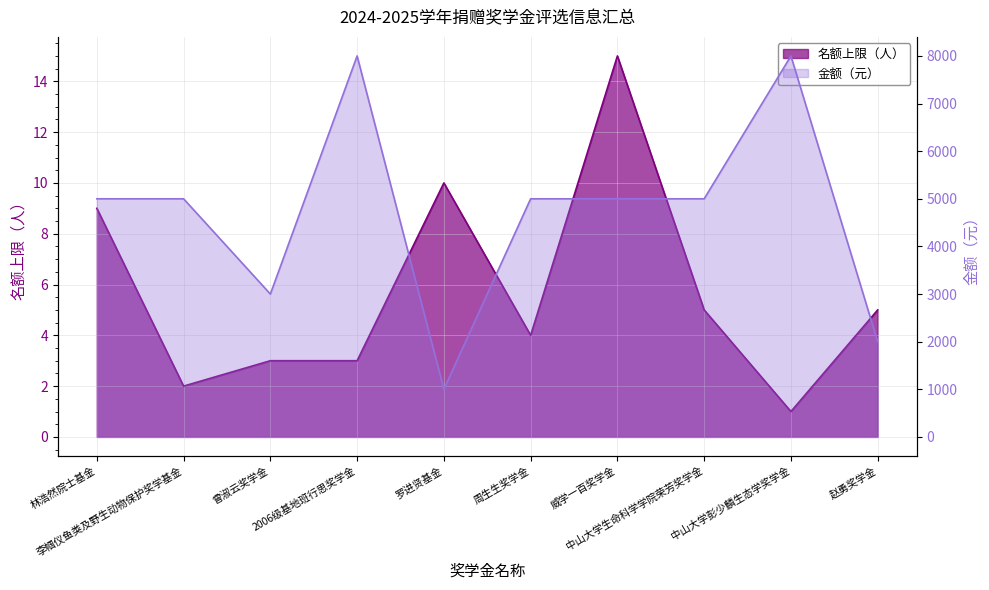

List the series in order of their overall mean, highest first.

金额（元）, 名额上限（人）